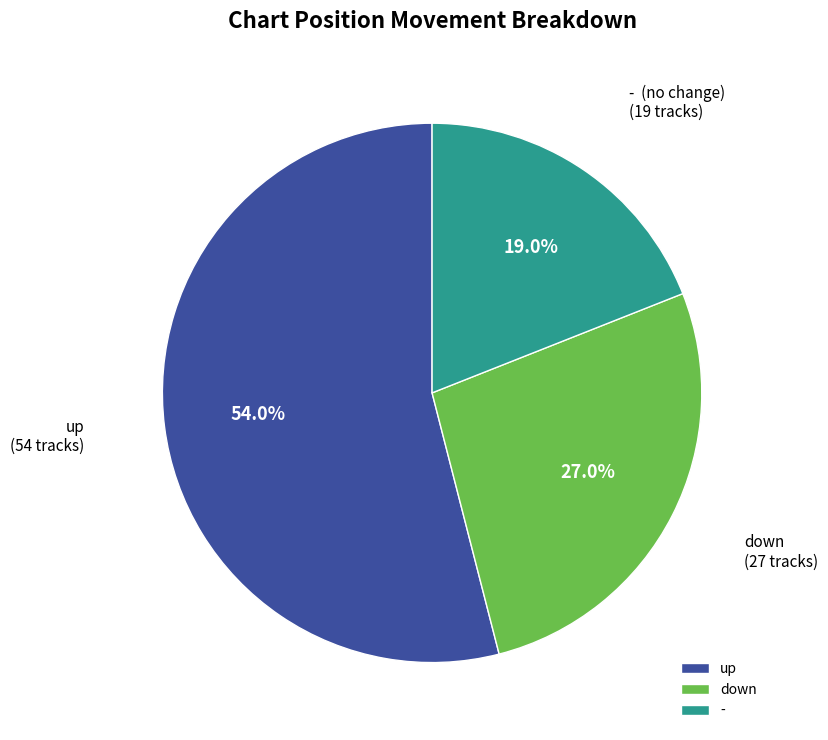

How many segments does this pie chart have?

3